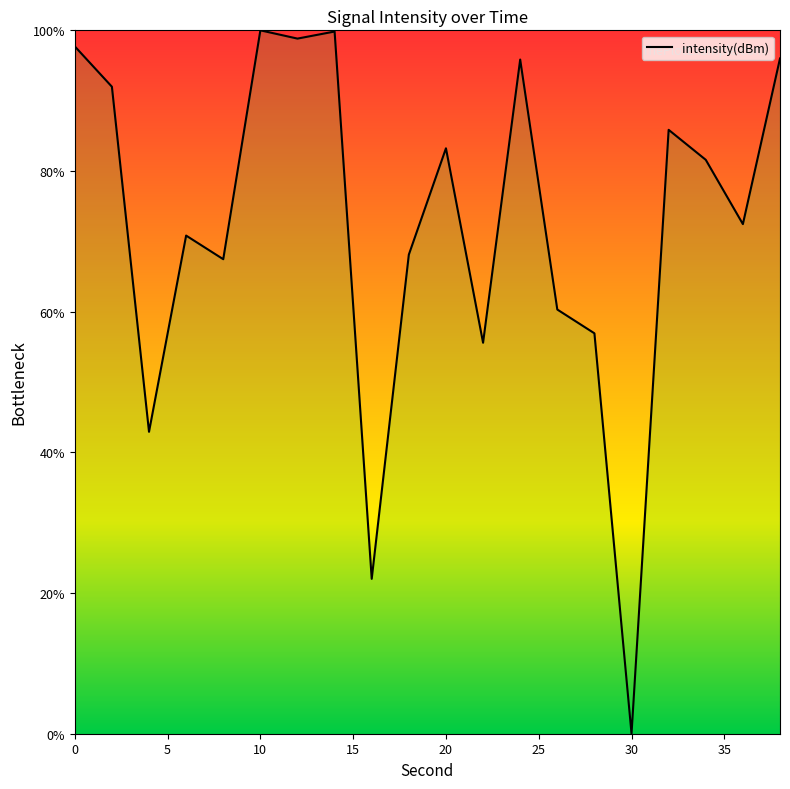

What is the difference between the maximum and minimum values?

100.0